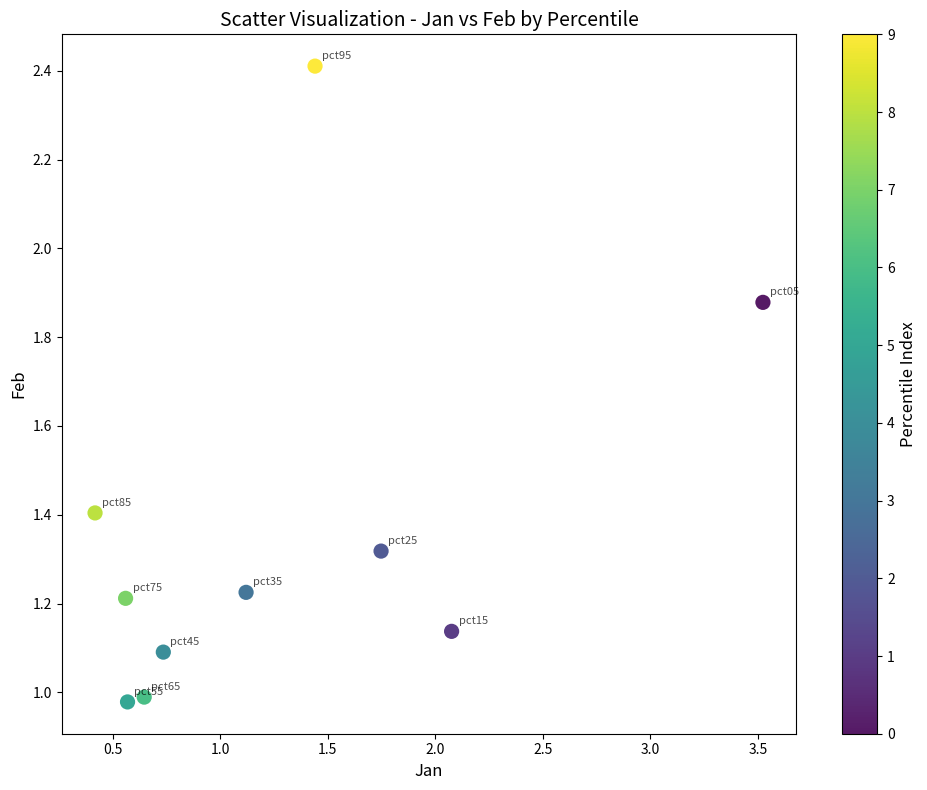

What is the range of Y values (max minus min)?

1.4